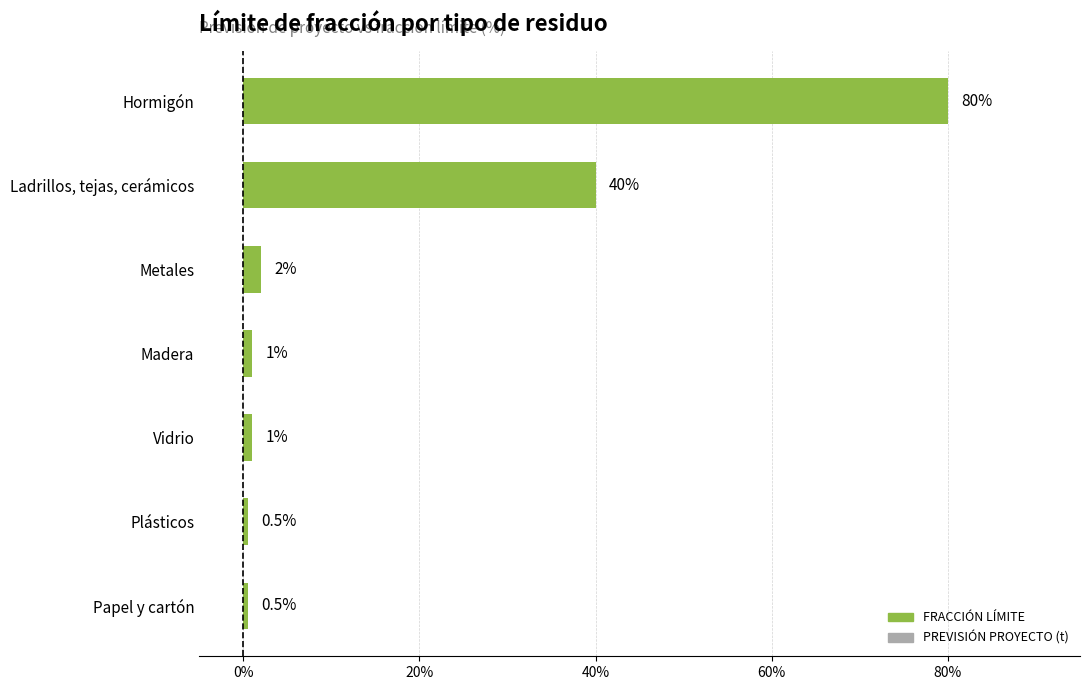

The value at Ladrillos, tejas, cerámicos is 12.1. True or false?

False